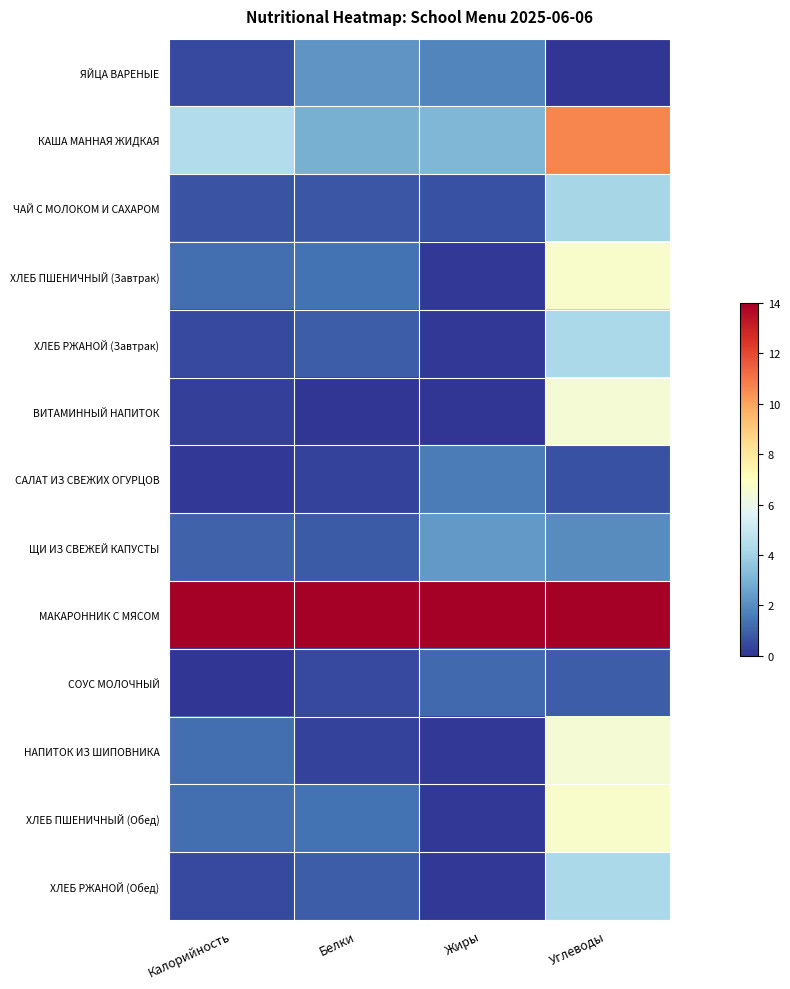

Reading left to right, transcribe all the data shown in this chart.

ЯЙЦА ВАРЕНЫЕ: Калорийность=0.5	Белки=2.2	Жиры=1.9	Углеводы=0.0
КАША МАННАЯ ЖИДКАЯ: Калорийность=4.4	Белки=2.9	Жиры=3.2	Углеводы=10.6
ЧАЙ С МОЛОКОМ И САХАРОМ: Калорийность=0.7	Белки=0.7	Жиры=0.6	Углеводы=4.1
ХЛЕБ ПШЕНИЧНЫЙ (Завтрак): Калорийность=1.3	Белки=1.4	Жиры=0.1	Углеводы=6.7
ХЛЕБ РЖАНОЙ (Завтрак): Калорийность=0.5	Белки=0.9	Жиры=0.1	Углеводы=4.2
ВИТАМИННЫЙ НАПИТОК: Калорийность=0.2	Белки=0.0	Жиры=0.0	Углеводы=6.5
САЛАТ ИЗ СВЕЖИХ ОГУРЦОВ: Калорийность=0.1	Белки=0.3	Жиры=1.6	Углеводы=0.6
ЩИ ИЗ СВЕЖЕЙ КАПУСТЫ: Калорийность=1.0	Белки=0.8	Жиры=2.3	Углеводы=2.0
МАКАРОННИК С МЯСОМ: Калорийность=14.0	Белки=14.0	Жиры=14.0	Углеводы=14.0
СОУС МОЛОЧНЫЙ: Калорийность=0.0	Белки=0.5	Жиры=1.2	Углеводы=0.9
НАПИТОК ИЗ ШИПОВНИКА: Калорийность=1.3	Белки=0.3	Жиры=0.1	Углеводы=6.5
ХЛЕБ ПШЕНИЧНЫЙ (Обед): Калорийность=1.3	Белки=1.4	Жиры=0.1	Углеводы=6.7
ХЛЕБ РЖАНОЙ (Обед): Калорийность=0.5	Белки=0.9	Жиры=0.1	Углеводы=4.2